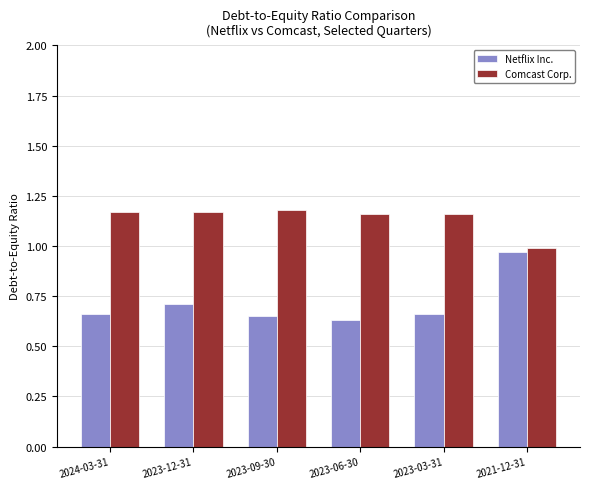

Are the bars grouped side by side (vs. stacked)?

Yes